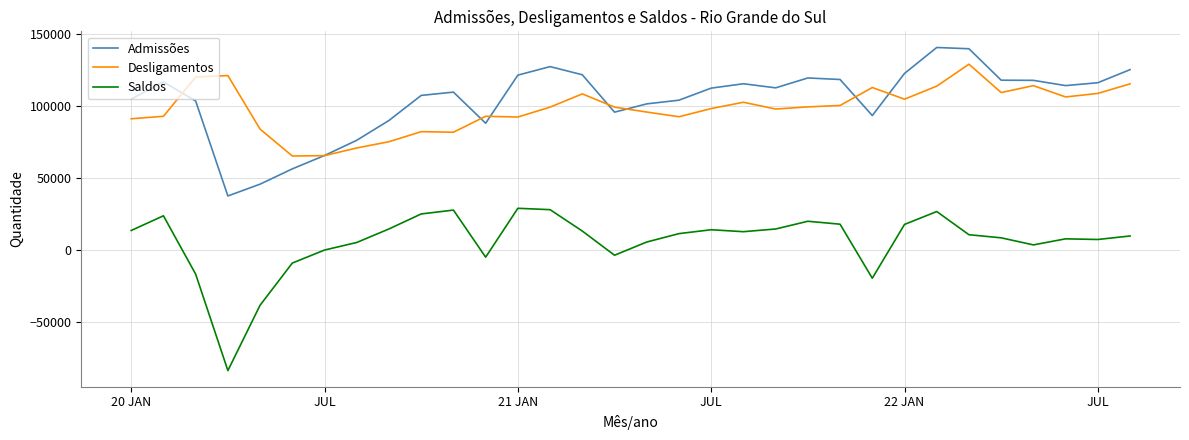

What is the lowest value of the Admissões series?

37631